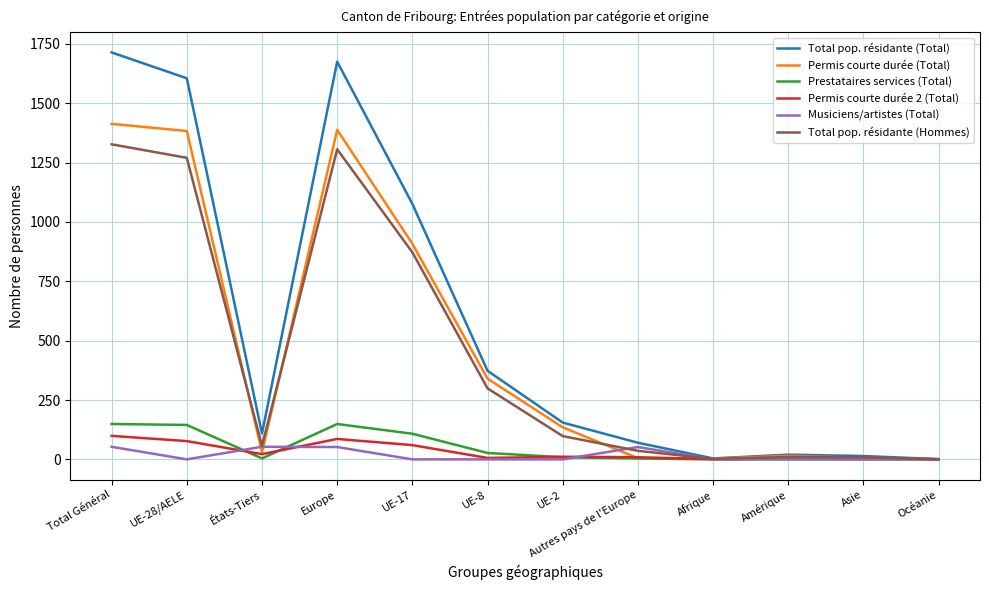

List the series in order of their peak value, lowest first.

Musiciens/artistes (Total), Permis courte durée 2 (Total), Prestataires services (Total), Total pop. résidante (Hommes), Permis courte durée (Total), Total pop. résidante (Total)